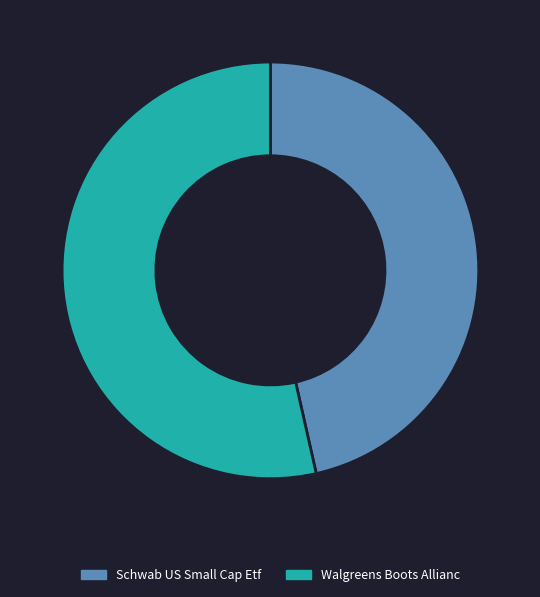

Which slice is the smallest?

Schwab US Small Cap Etf